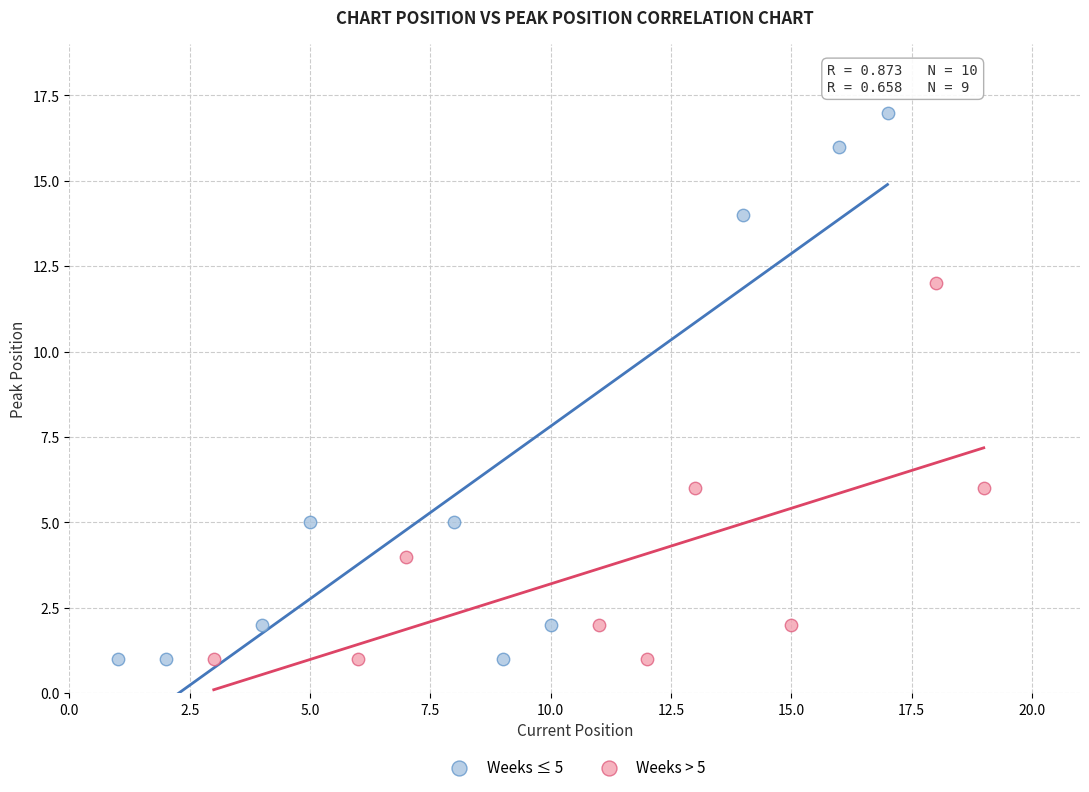

Which series has the widest spread of Y values?

Weeks ≤ 5